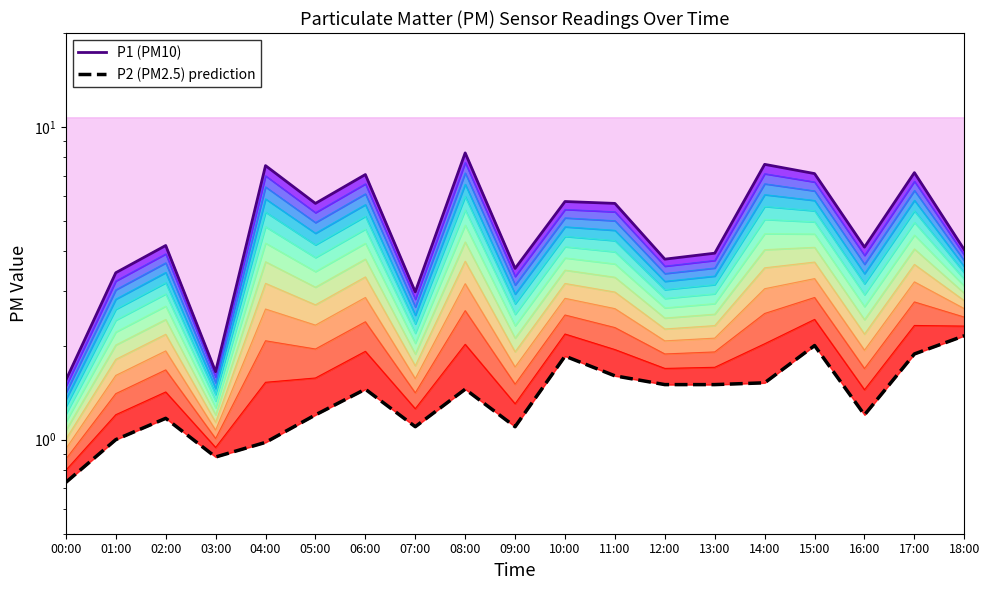

Reading left to right, list all the values displayed in this chart.

P1 (PM10): 00:00=1.6	01:00=3.4	02:00=4.2	03:00=1.6	04:00=7.5	05:00=5.7	06:00=7.0	07:00=3.0	08:00=8.3	09:00=3.5	10:00=5.8	11:00=5.7	12:00=3.8	13:00=4.0	14:00=7.6	15:00=7.1	16:00=4.1	17:00=7.2	18:00=4.0
P2 (PM2.5) prediction: 00:00=0.7	01:00=1.0	02:00=1.2	03:00=0.9	04:00=1.0	05:00=1.2	06:00=1.4	07:00=1.1	08:00=1.4	09:00=1.1	10:00=1.9	11:00=1.6	12:00=1.5	13:00=1.5	14:00=1.5	15:00=2.0	16:00=1.2	17:00=1.9	18:00=2.1